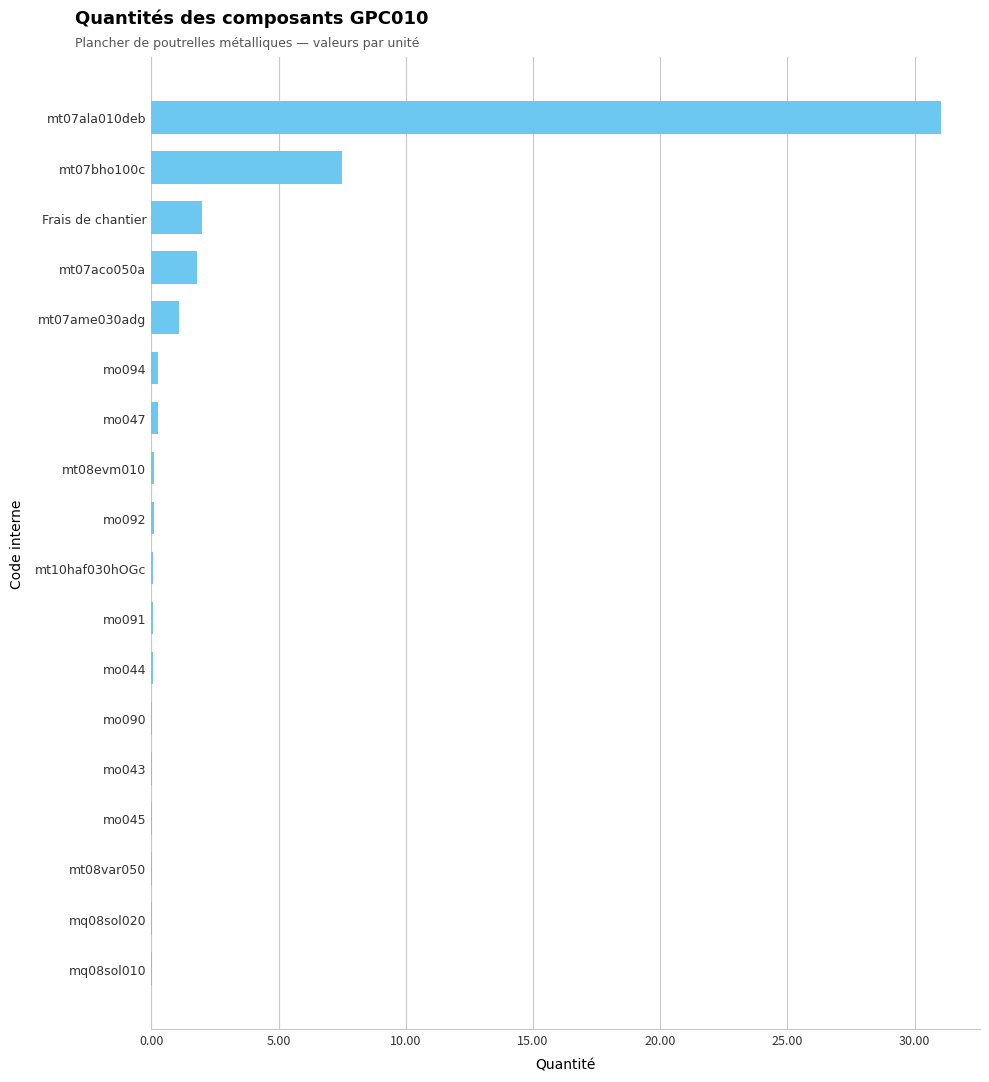

Is it true that the value at mo043 is 0.0?

True